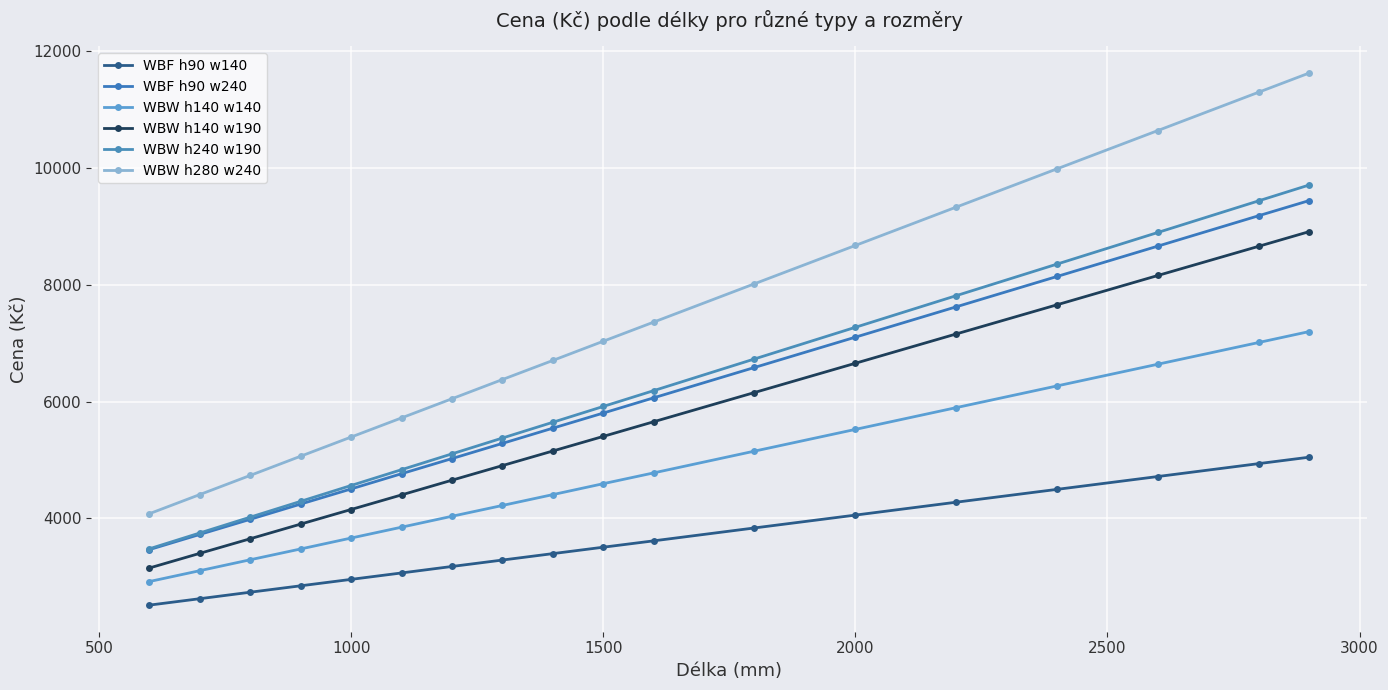

How many lines are shown in the chart?

6